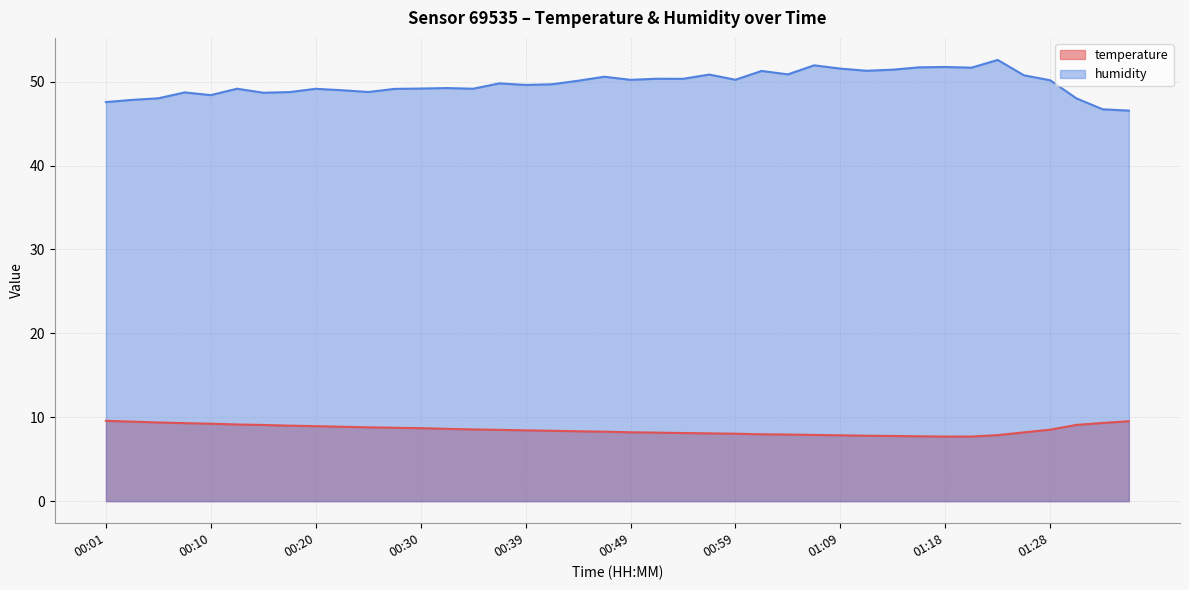

True or false: temperature and humidity intersect in this chart.

False